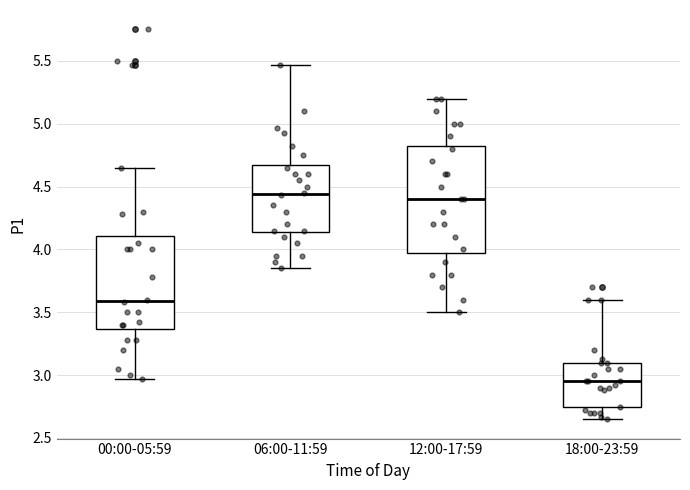

Which box's median line is the lowest?

18:00-23:59